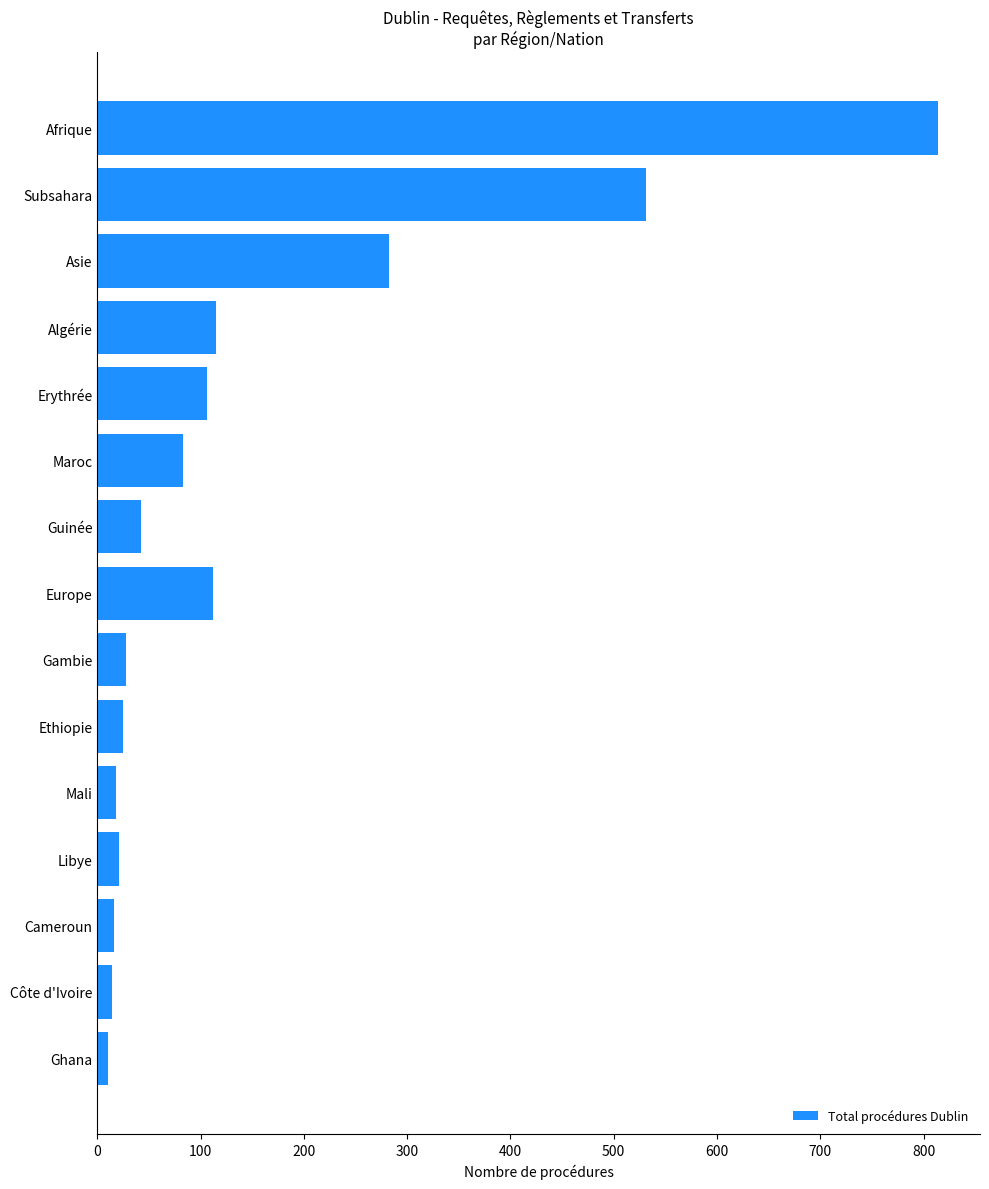

What is the greatest value displayed?

814